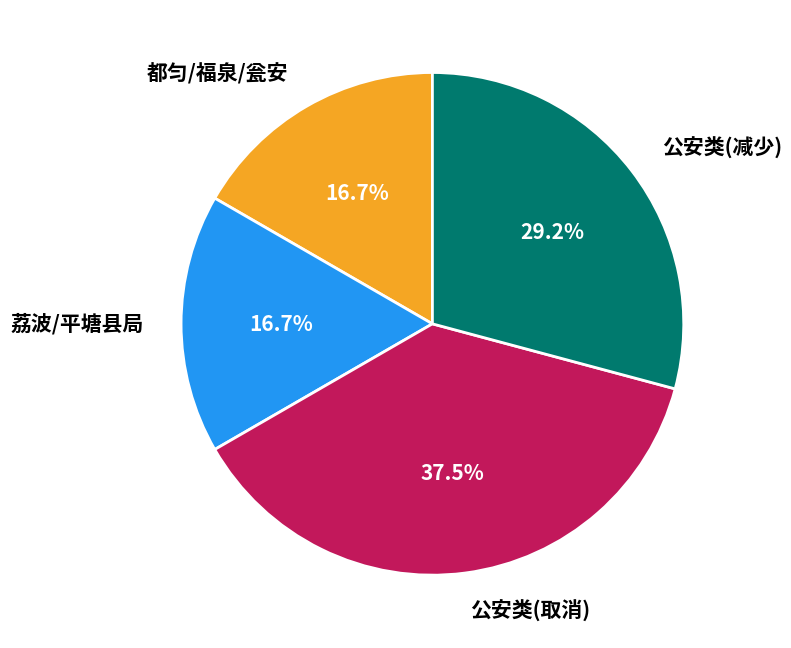

Which has a higher value, 公安类(取消) or 荔波/平塘县局?

公安类(取消)